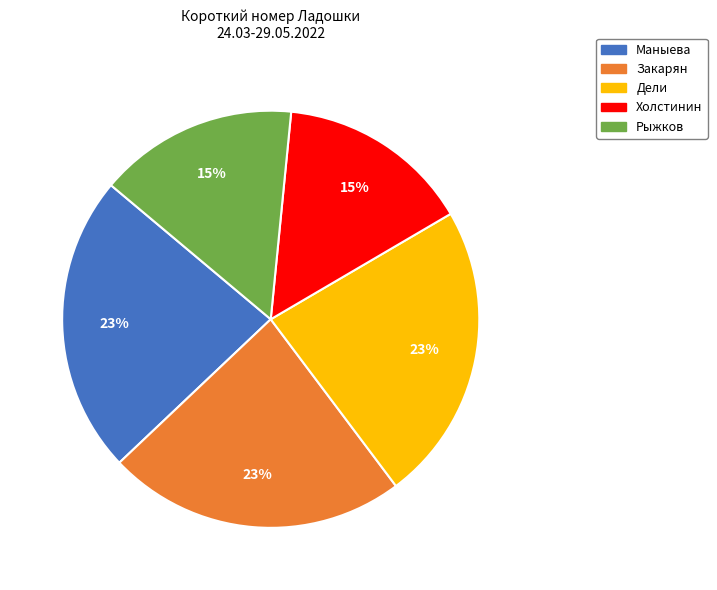

Is it true that Рыжков is 21% of the pie?

False